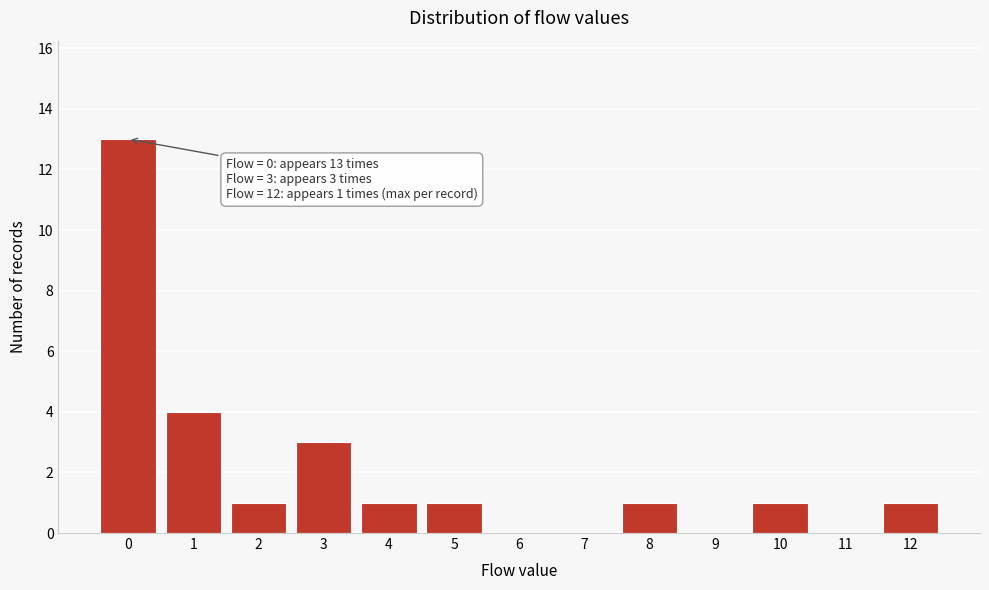

Reading right to left, transcribe all the data shown in this chart.

12=1	11=0	10=1	9=0	8=1	7=0	6=0	5=1	4=1	3=3	2=1	1=4	0=13